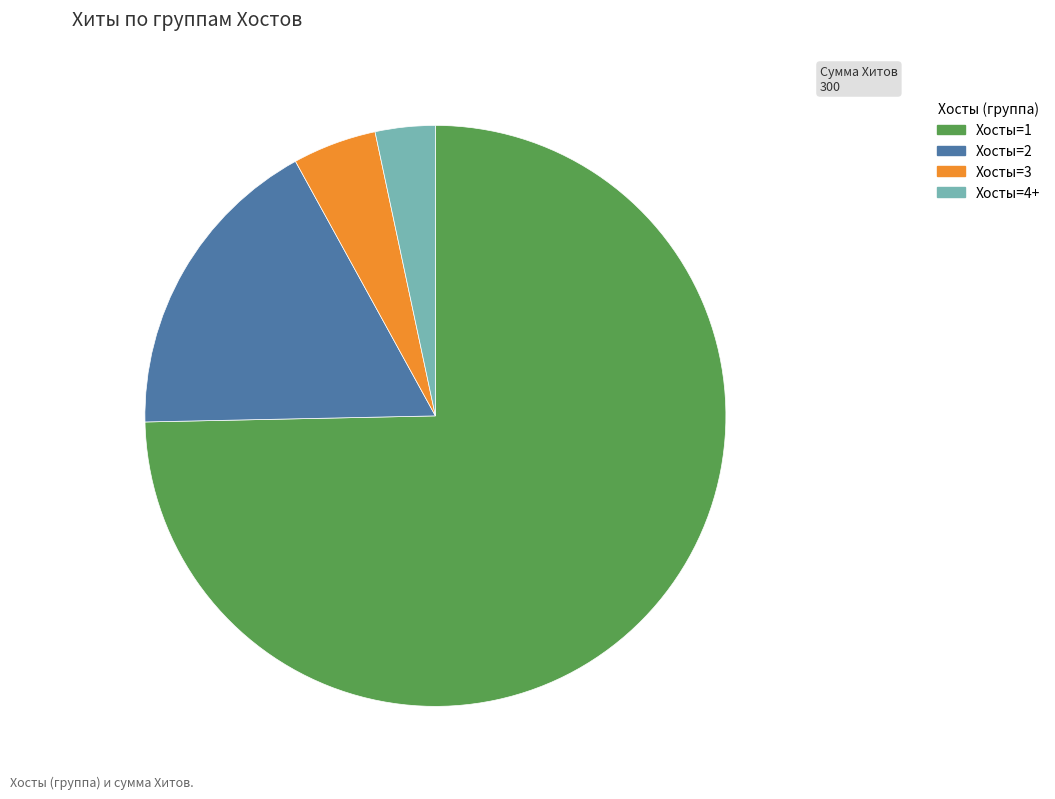

How many slices are in this pie chart?

4